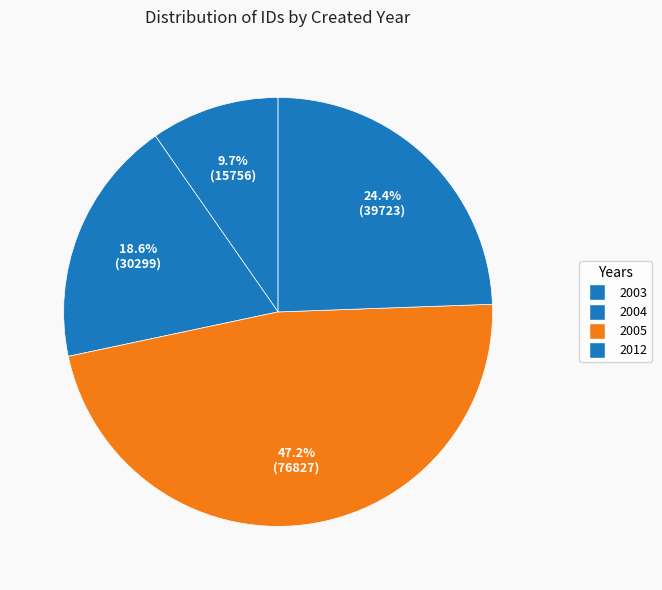

Count the number of slices in the pie.

4